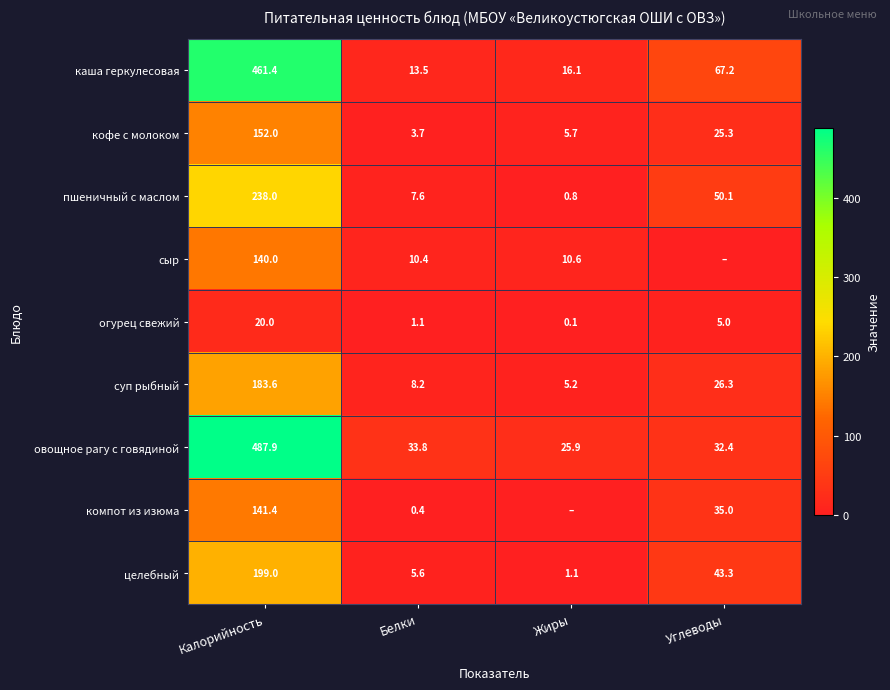

What is the difference between the highest and lowest values at Углеводы?

67.2